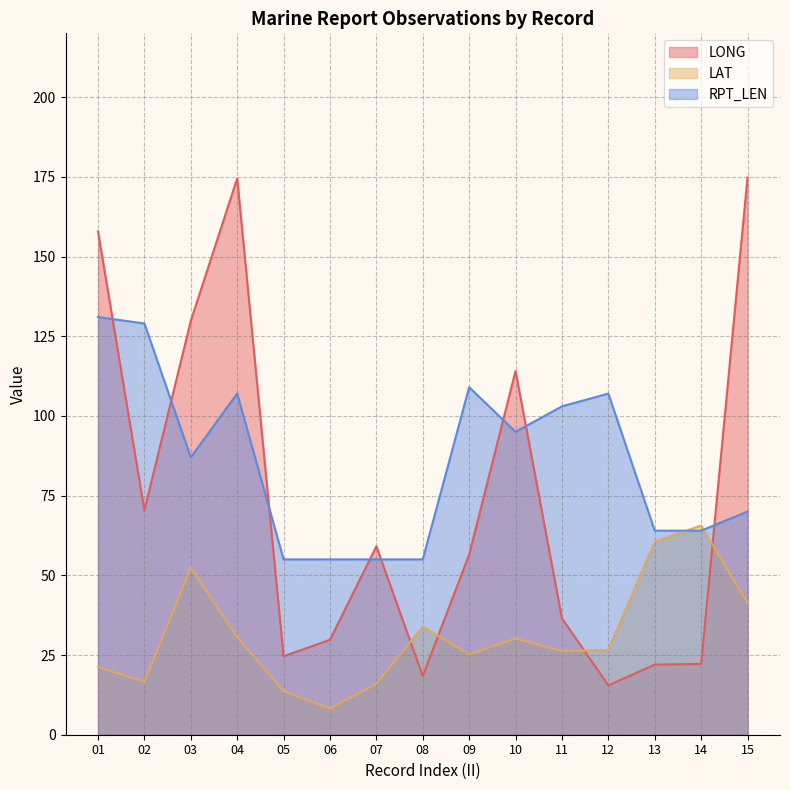

Reading left to right, what are all the values shown in this chart?

LONG: 01=157.9	02=70.4	03=129.8	04=174.5	05=24.6	06=29.8	07=59.1	08=18.4	09=56.5	10=114.1	11=36.5	12=15.5	13=22.0	14=22.2	15=174.8
LAT: 01=21.3	02=16.6	03=52.4	04=30.6	05=13.7	06=8.2	07=16.0	08=33.9	09=25.2	10=30.2	11=26.2	12=26.6	13=60.5	14=65.6	15=41.3
RPT_LEN: 01=131.0	02=129.0	03=87.0	04=107.0	05=55.0	06=55.0	07=55.0	08=55.0	09=109.0	10=95.0	11=103.0	12=107.0	13=64.0	14=64.0	15=70.0